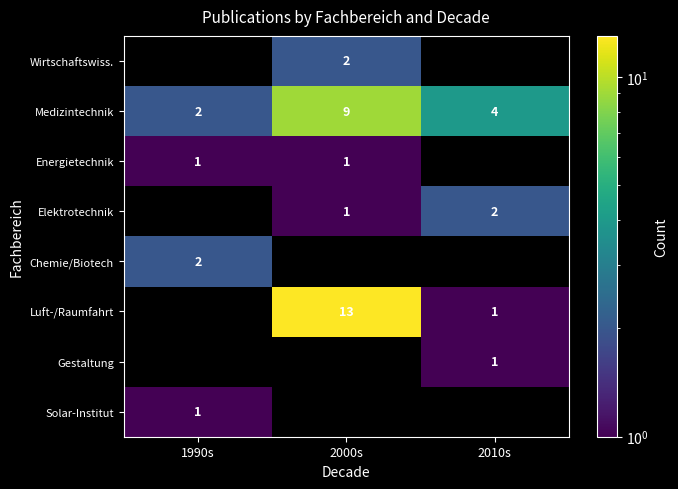

Which has a higher value, 2010s or 2000s?

2000s